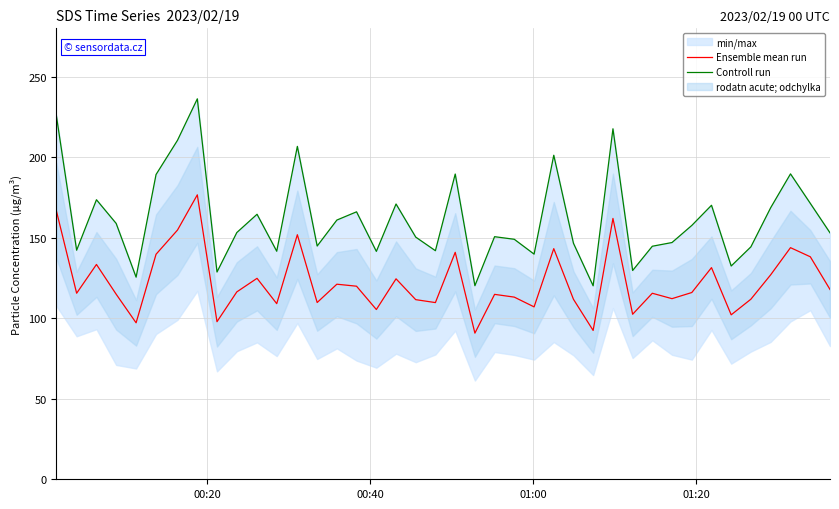

In Controll run, how many points are lower than both neighbors (excluding endpoints)?

12